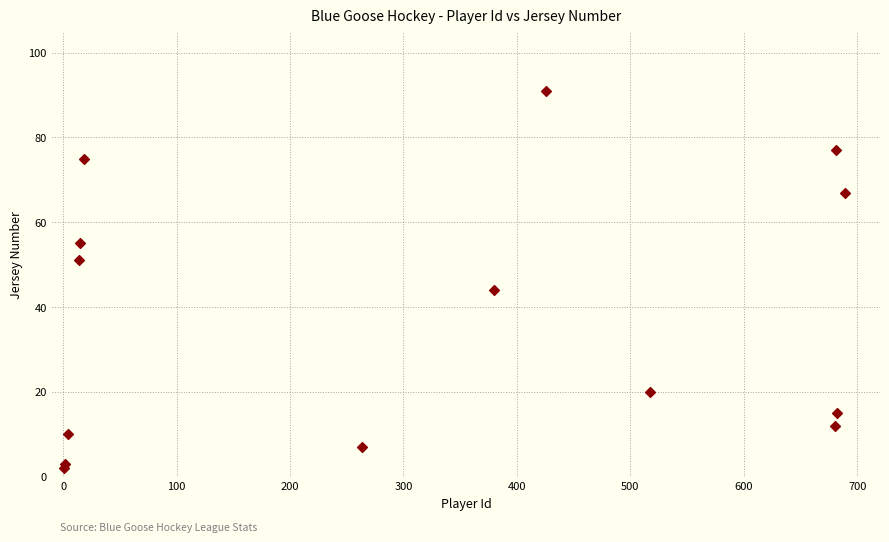

What Y value in the scatter plot is closest to 46?

44